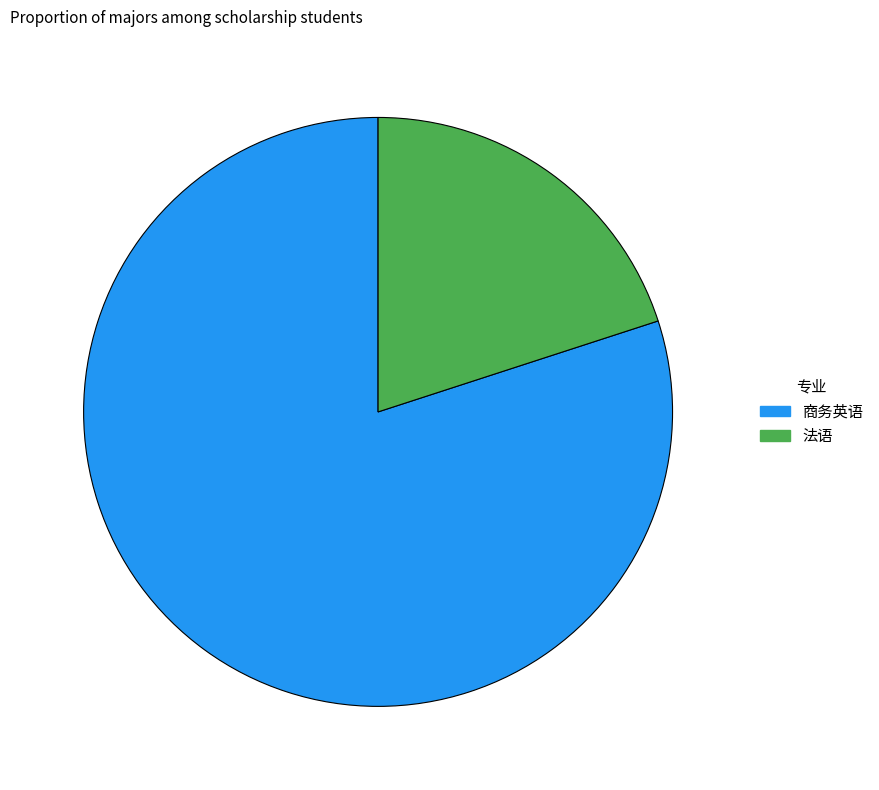

Which has a higher value, 法语 or 商务英语?

商务英语